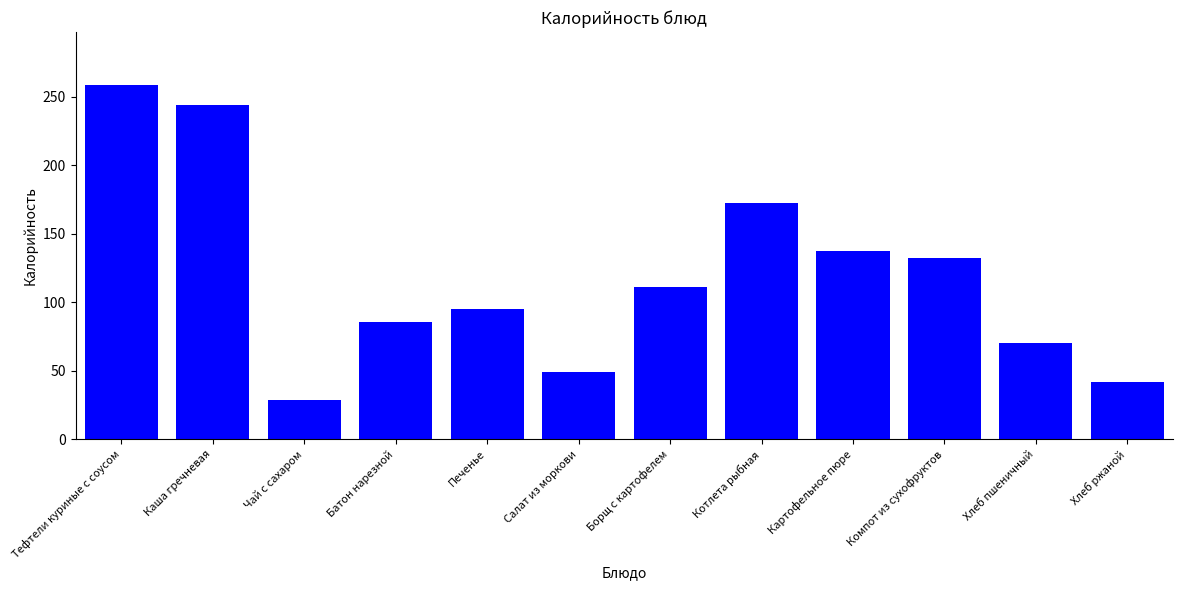

What is the average value?

118.8